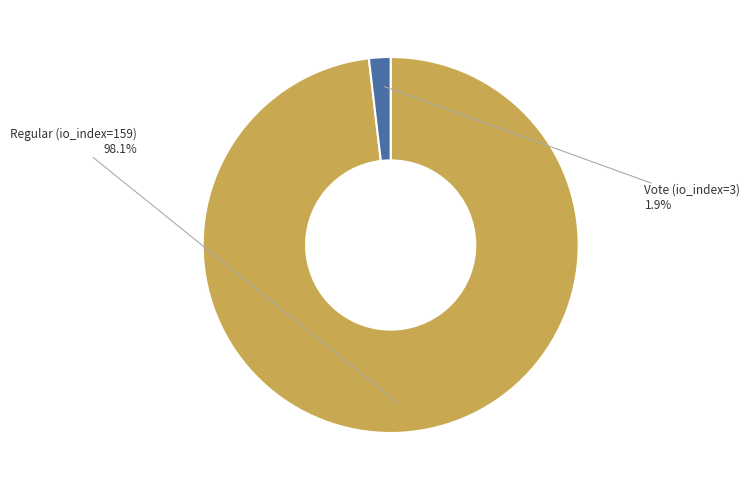

Is there any slice that represents more than half of the pie?

Yes